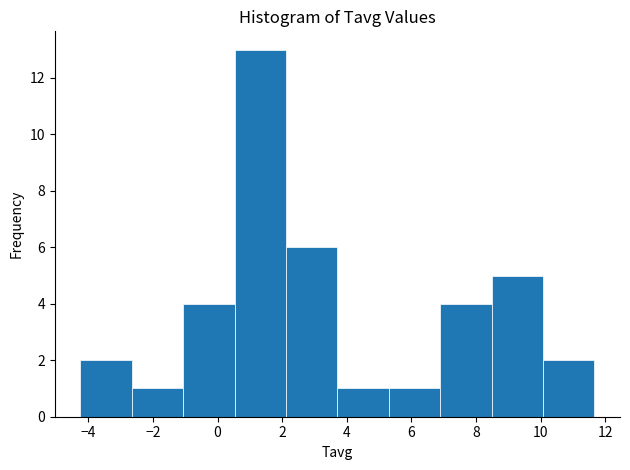

Reading left to right, list every bar in this chart as the range it spans on the x-axis followed by its height. Neither the bar edges nor the heights are printed on the chart, so give them approximately, as read against the axes.

-4.2 to -2.6: 2
-2.6 to -1.0: 1
-1.0 to 0.6: 4
0.6 to 2.2: 13
2.2 to 3.8: 6
3.8 to 5.2: 1
5.2 to 6.8: 1
6.8 to 8.4: 4
8.4 to 10.0: 5
10.0 to 11.6: 2